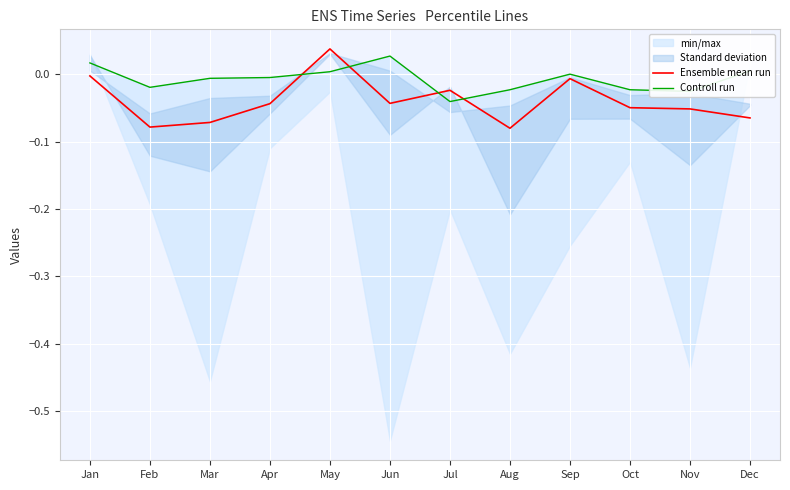

What is the total value across all series at Jul?

-0.1